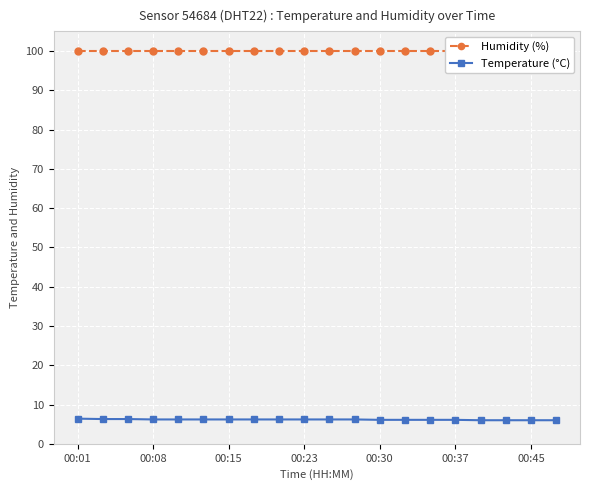

True or false: Humidity (%) and Temperature (°C) cross at least once.

False